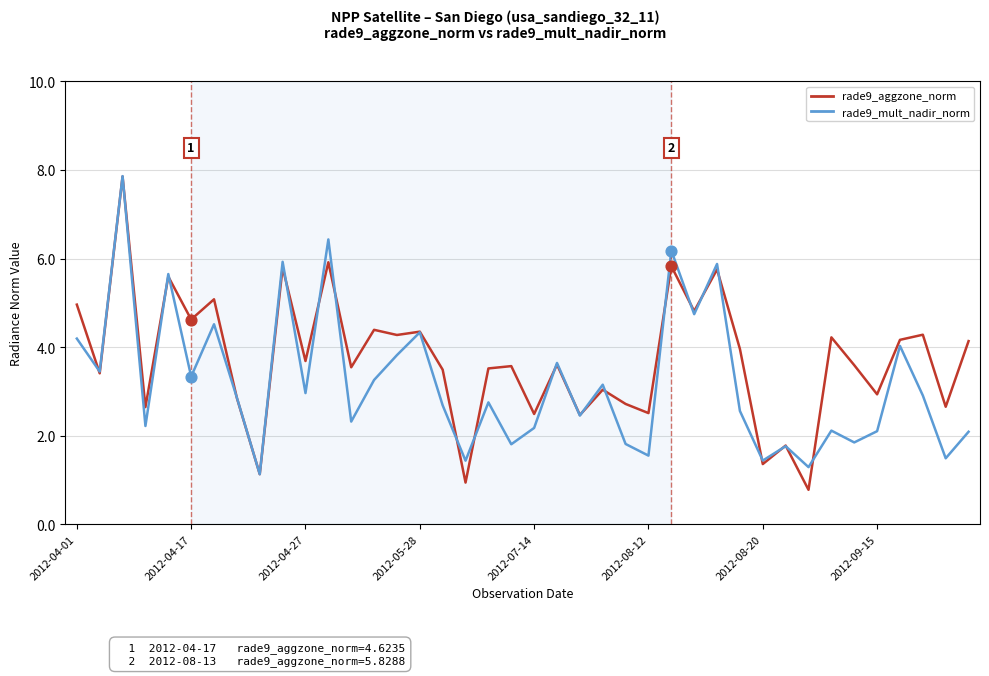

Which series has the largest total across all categories?

rade9_aggzone_norm